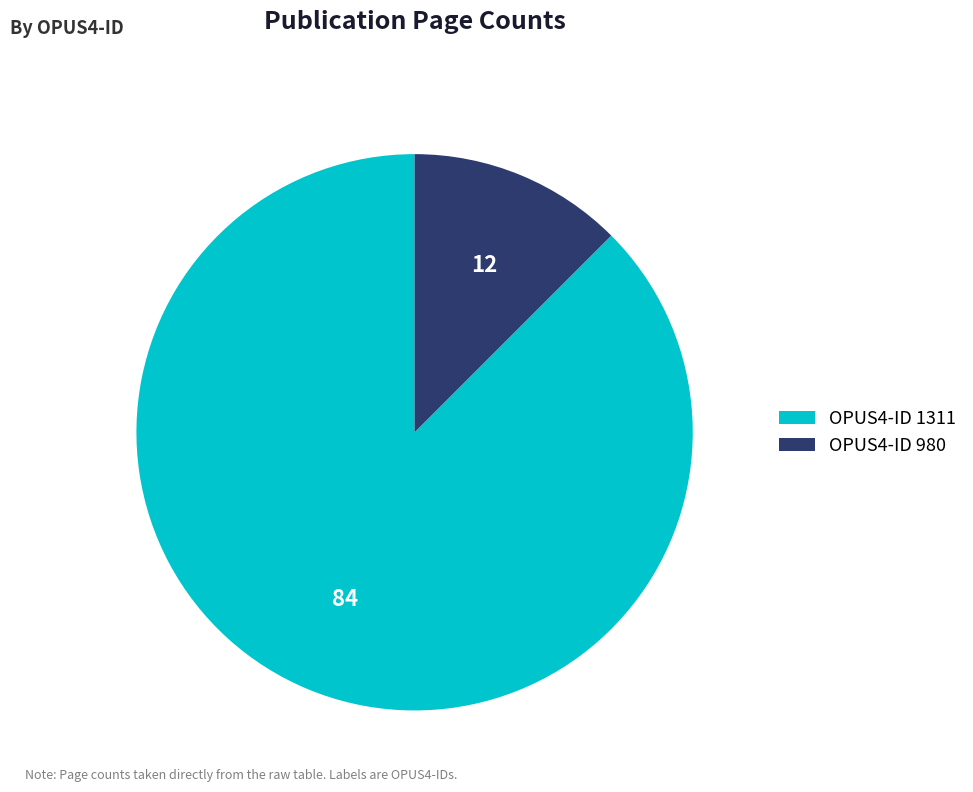

Do OPUS4-ID 1311 and OPUS4-ID 980 together represent more than half of the pie?

Yes